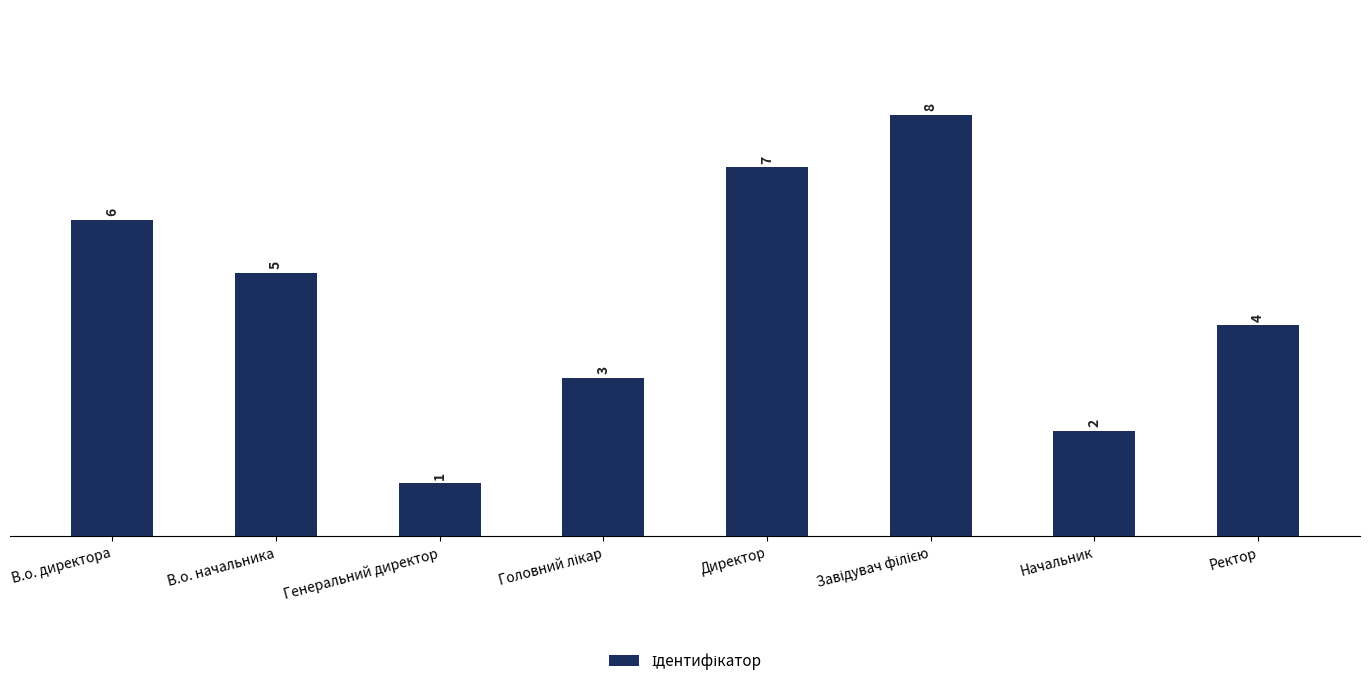

Reading left to right, extract all data points from this chart.

6	5	1	3	7	8	2	4